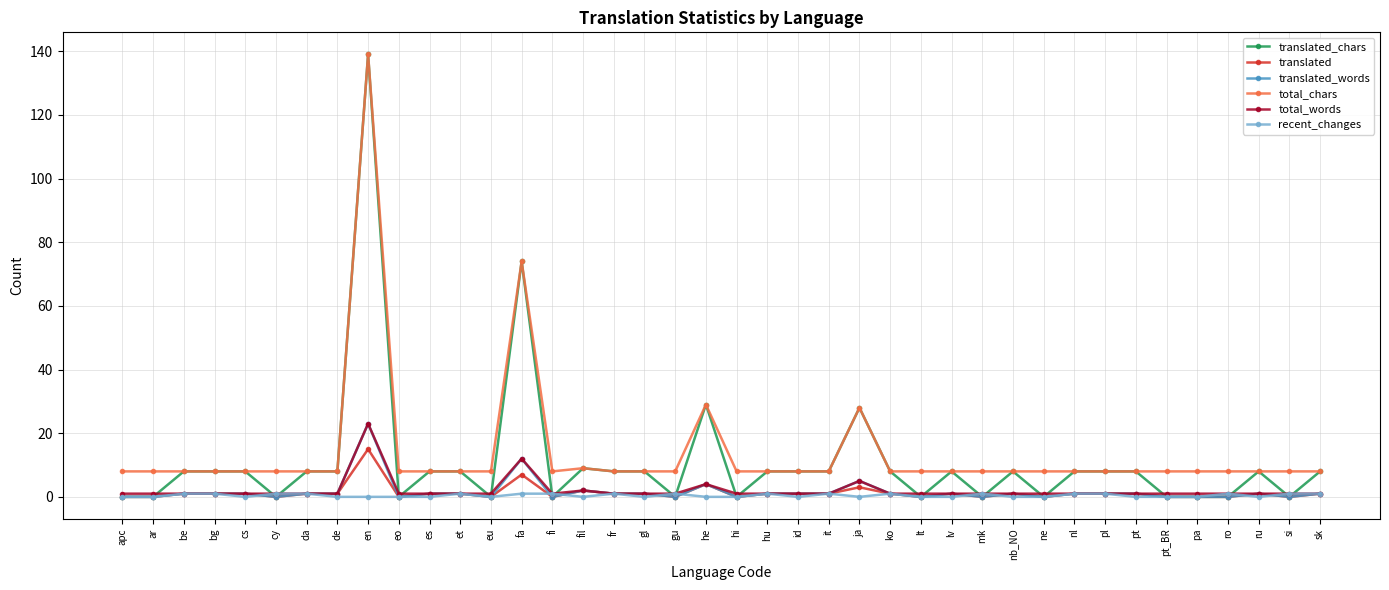

The value of total_chars at pt is 8. True or false?

True